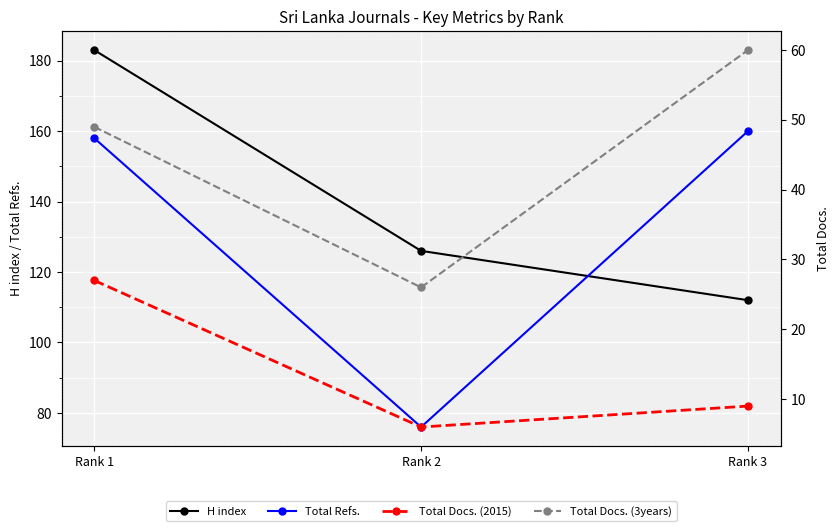

What is the average value of the Total Docs. (3years) series?

45